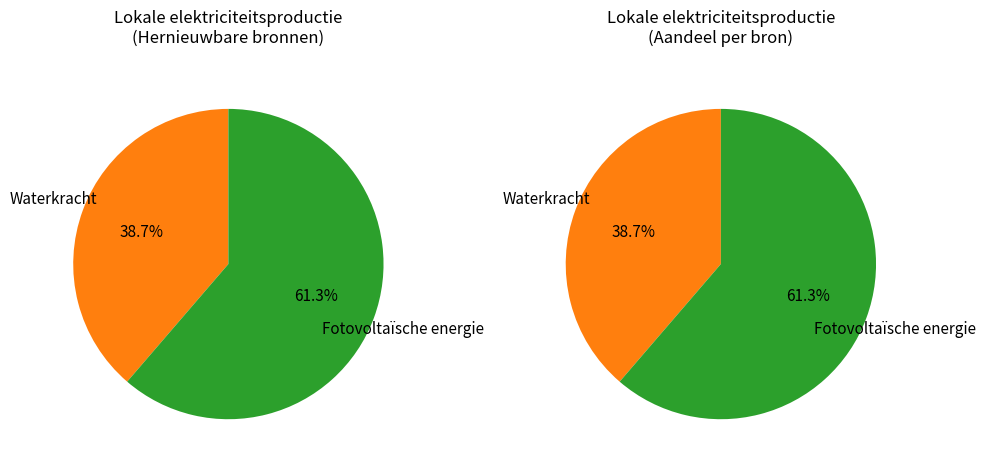

The Fotovoltaïsche energie slice represents 51% of the pie. True or false?

False